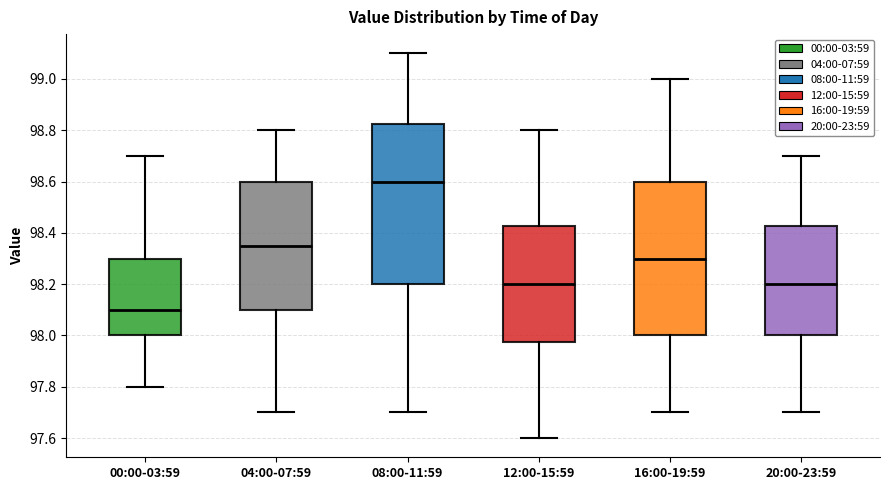

Reading left to right, transcribe this box plot: for each box, give where its median line is, the range the box spans, and where its two whiskers end, as read against the y-axis. The values are not printed on the chart, so give them approximately, as read against the axis.

00:00-03:59: median 98.10, box 98.00 to 98.30, whiskers 97.80 to 98.70
04:00-07:59: median 98.36, box 98.10 to 98.60, whiskers 97.70 to 98.80
08:00-11:59: median 98.60, box 98.20 to 98.82, whiskers 97.70 to 99.10
12:00-15:59: median 98.20, box 97.98 to 98.42, whiskers 97.60 to 98.80
16:00-19:59: median 98.30, box 98.00 to 98.60, whiskers 97.70 to 99.00
20:00-23:59: median 98.20, box 98.00 to 98.42, whiskers 97.70 to 98.70